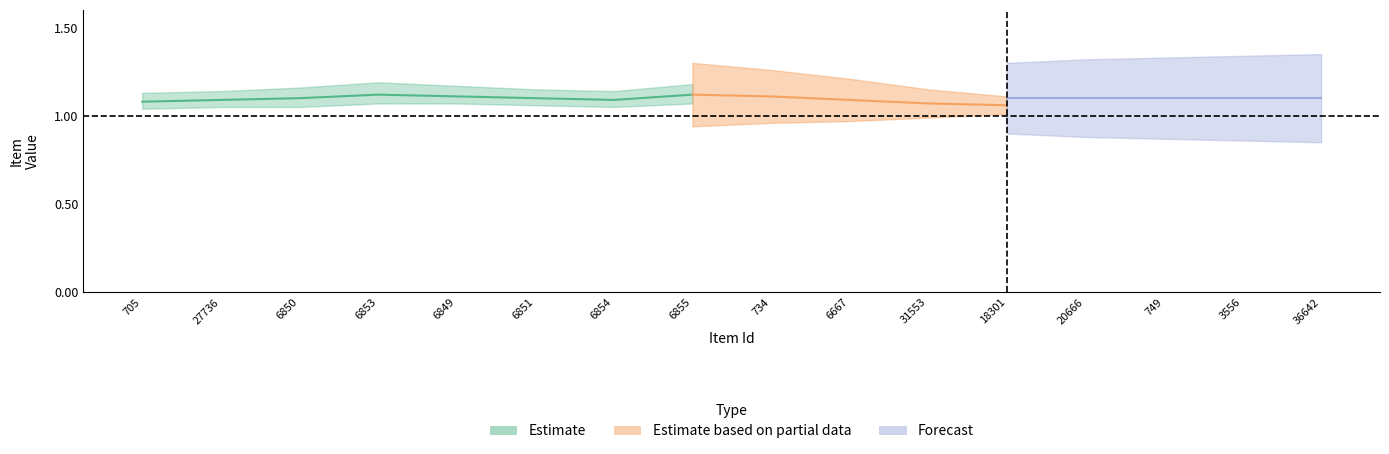

What position from the left is 27736?

2